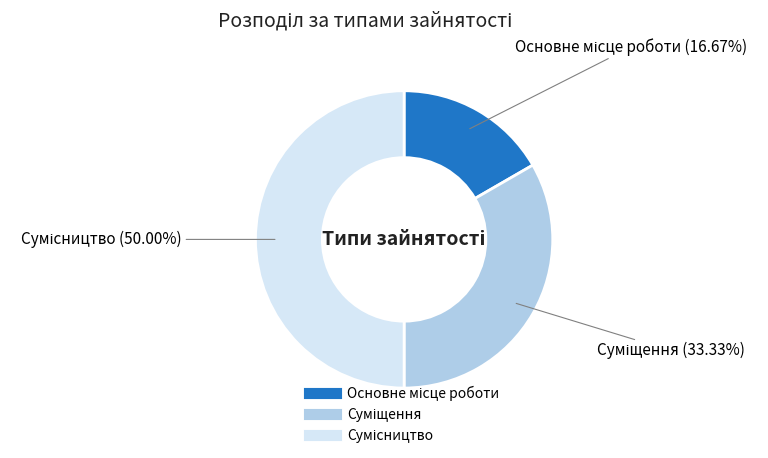

What is the change in value from Основне місце роботи to Суміщення?

+1